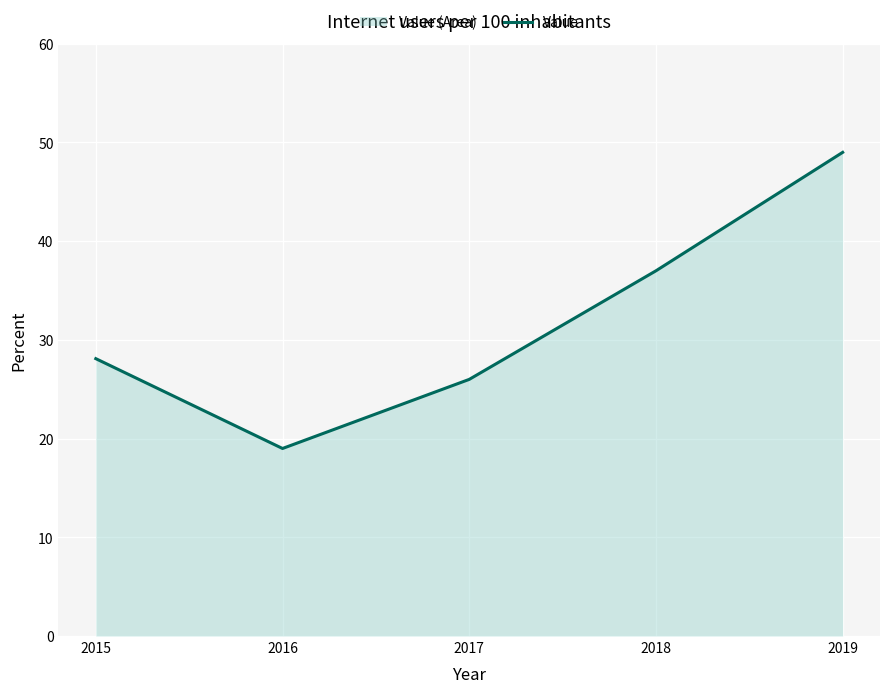

What is the average value?

31.8